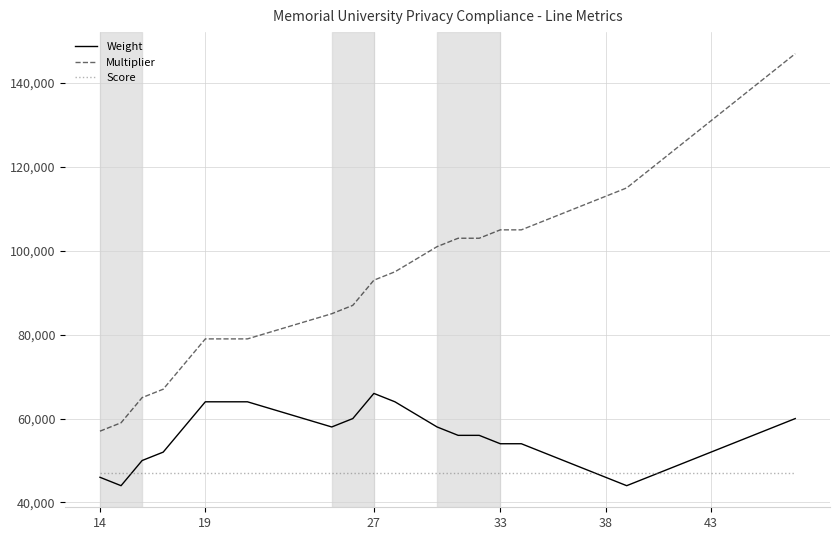

Is this an area chart (filled region under the line)?

No